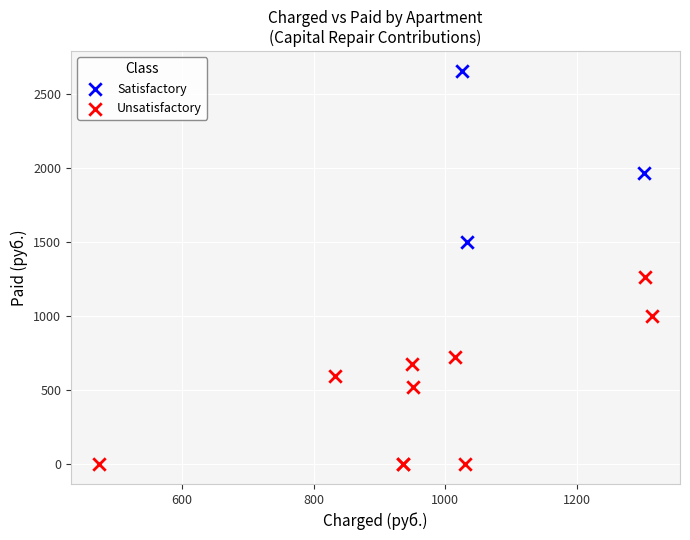

Which series reaches the maximum Y coordinate?

Satisfactory